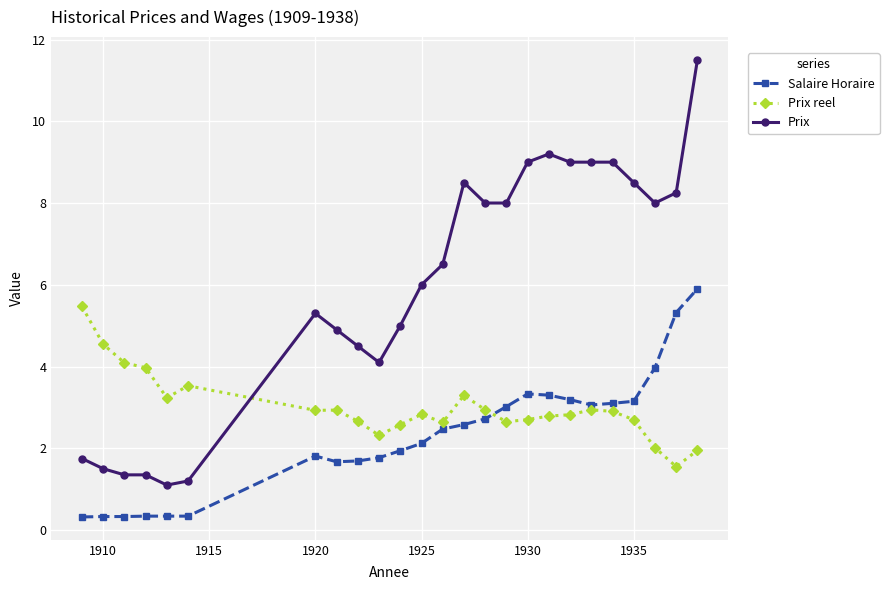

True or false: Salaire Horaire has more than 1 points higher than both neighbors.

True